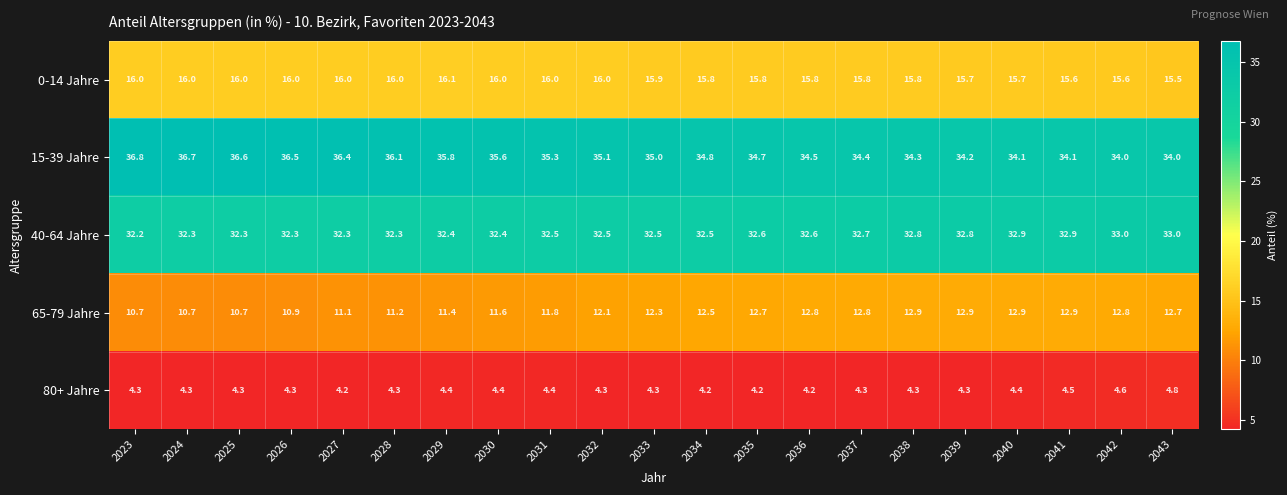

Rank the series at 2023 from lowest to highest value.

80+ Jahre, 65-79 Jahre, 0-14 Jahre, 40-64 Jahre, 15-39 Jahre